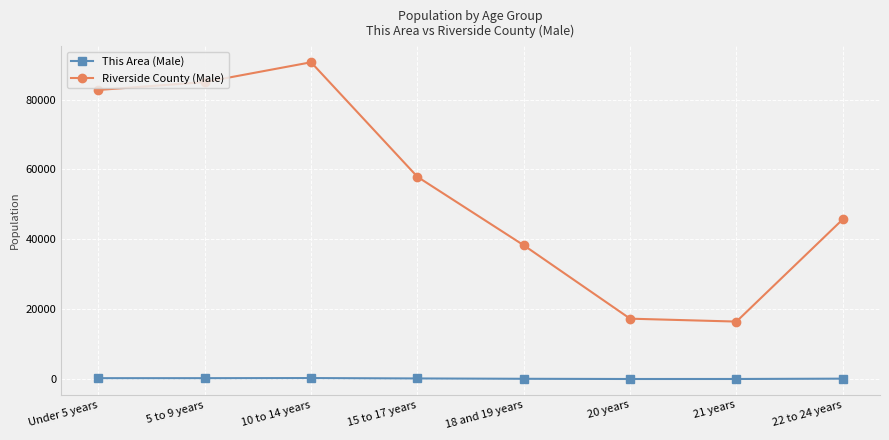

Which series has the largest total across all categories?

Riverside County (Male)